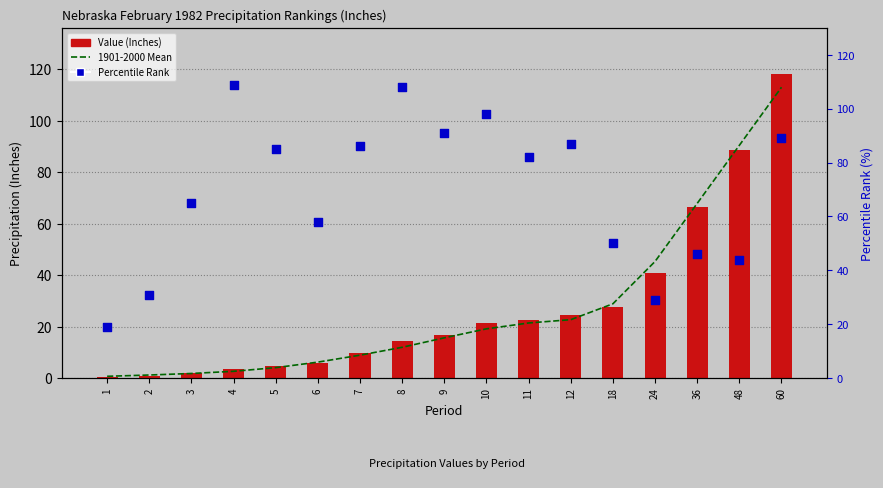

At how many categories does at least one series exceed 80?

10